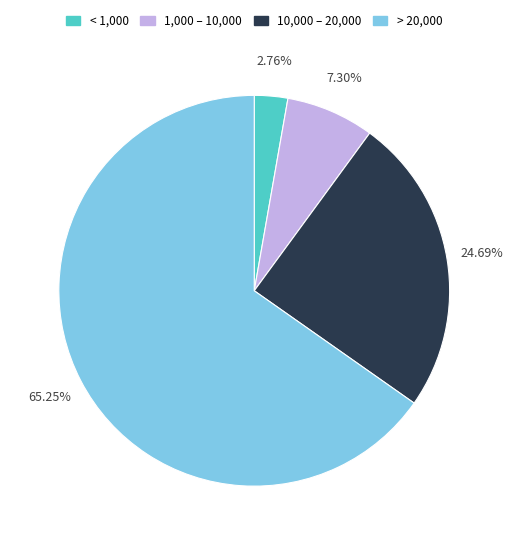

Which slice is the largest?

> 20,000